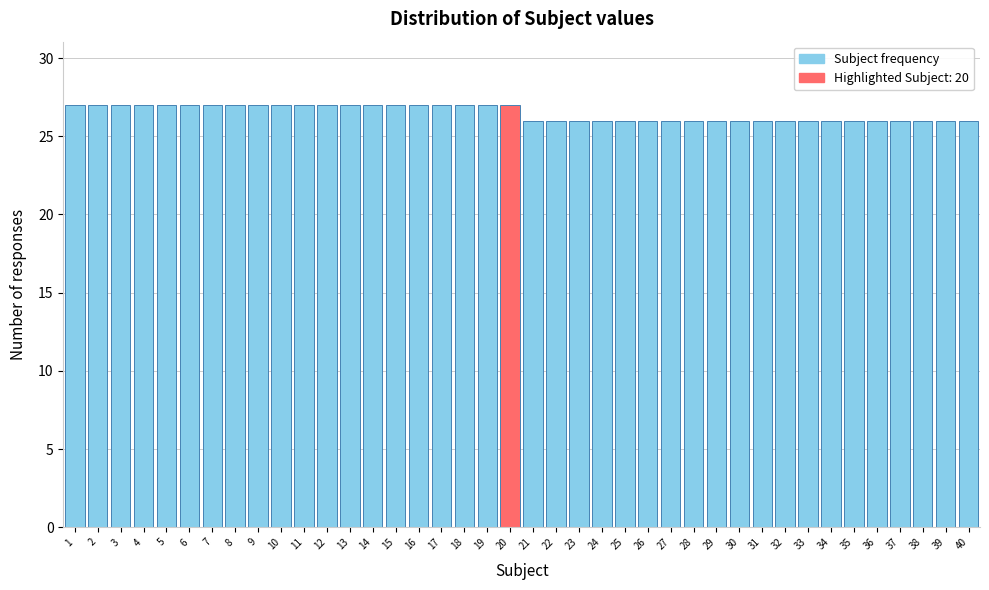

Reading left to right, list every bar in this chart as the range it spans on the x-axis followed by its height. The values are not printed on the chart, so give them approximately, as read against the axis.

0.5 to 1.5: 27
1.5 to 2.5: 27
2.5 to 3.5: 27
3.5 to 4.5: 27
4.5 to 5.5: 27
5.5 to 6.5: 27
6.5 to 7.5: 27
7.5 to 8.5: 27
8.5 to 9.5: 27
9.5 to 10.5: 27
10.5 to 11.5: 27
11.5 to 12.5: 27
12.5 to 13.5: 27
13.5 to 14.5: 27
14.5 to 15.5: 27
15.5 to 16.5: 27
16.5 to 17.5: 27
17.5 to 18.5: 27
18.5 to 19.5: 27
19.5 to 20.5: 27
20.5 to 21.5: 26
21.5 to 22.5: 26
22.5 to 23.5: 26
23.5 to 24.5: 26
24.5 to 25.5: 26
25.5 to 26.5: 26
26.5 to 27.5: 26
27.5 to 28.5: 26
28.5 to 29.5: 26
29.5 to 30.5: 26
30.5 to 31.5: 26
31.5 to 32.5: 26
32.5 to 33.5: 26
33.5 to 34.5: 26
34.5 to 35.5: 26
35.5 to 36.5: 26
36.5 to 37.5: 26
37.5 to 38.5: 26
38.5 to 39.5: 26
39.5 to 40.5: 26